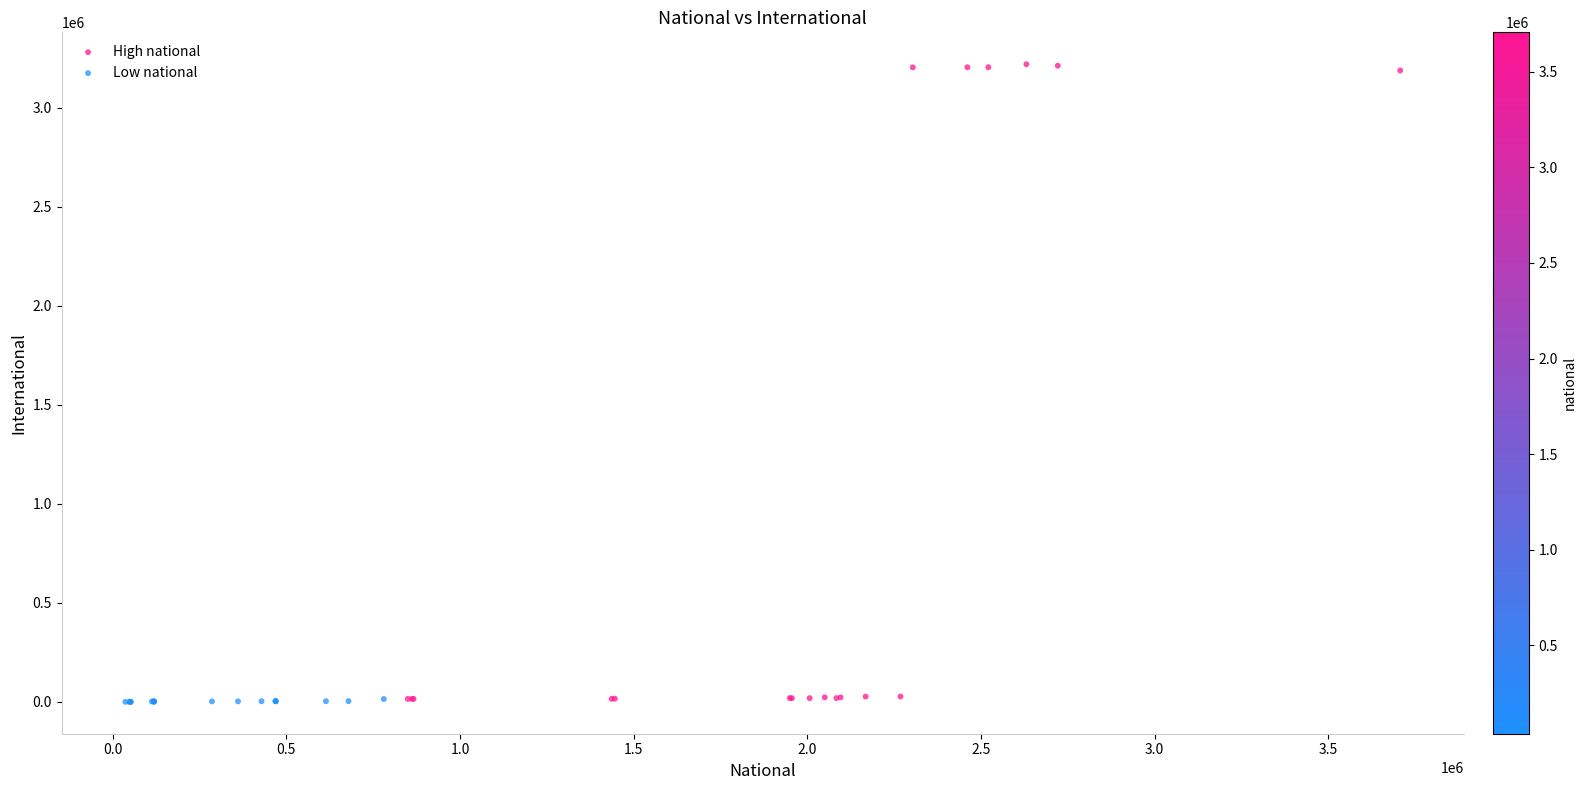

Which series contains the highest Y value?

High national